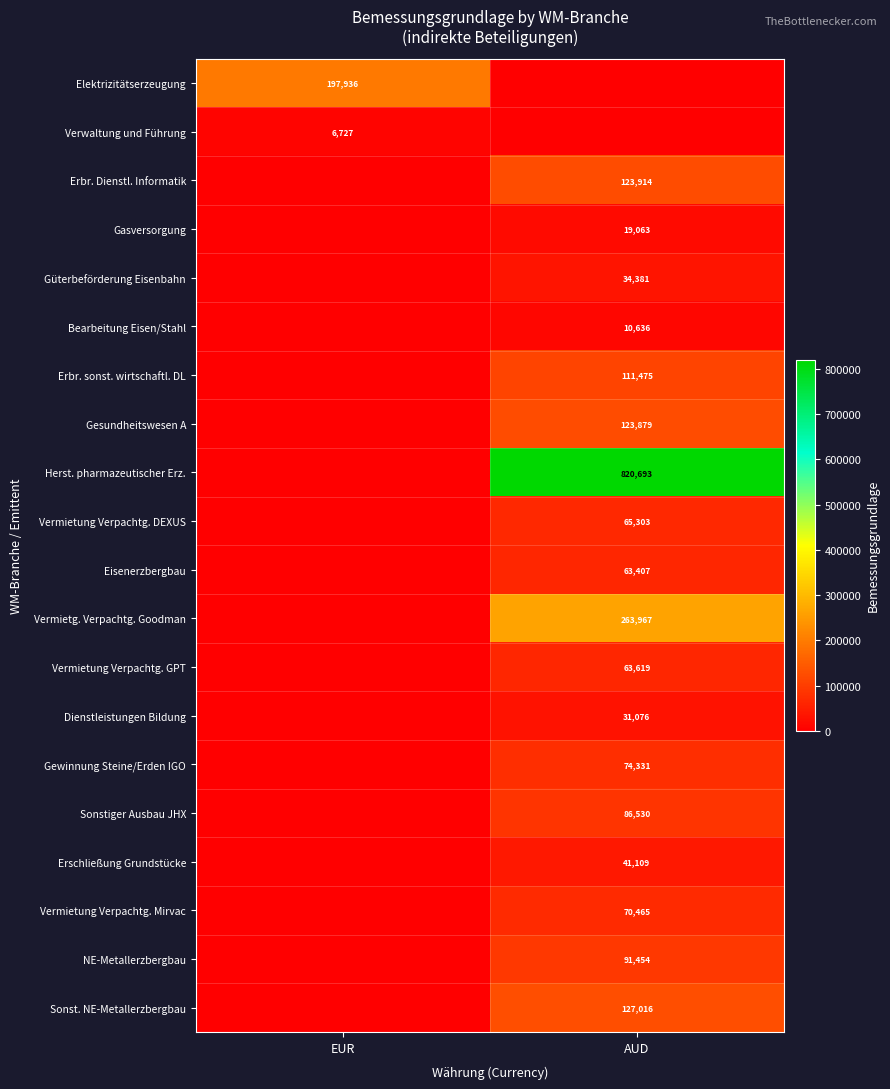

The Bearbeitung Eisen/Stahl series shows 18291.9 at AUD. True or false?

False